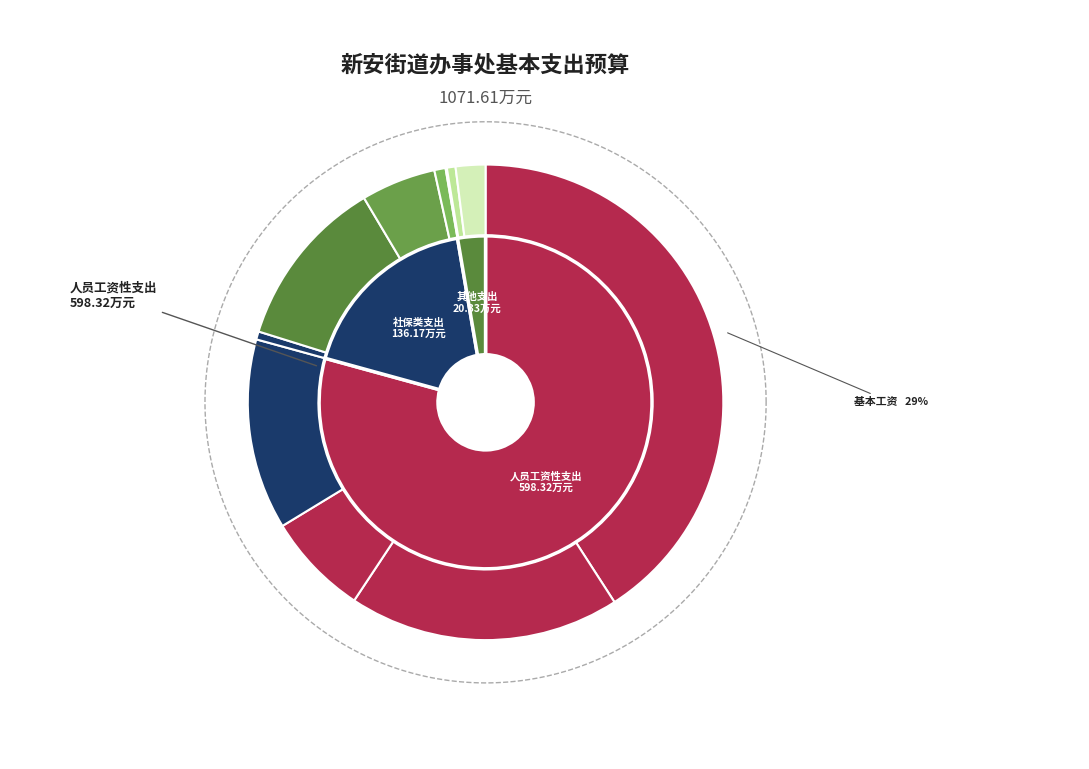

The 退休费 slice represents 6% of the pie. True or false?

False